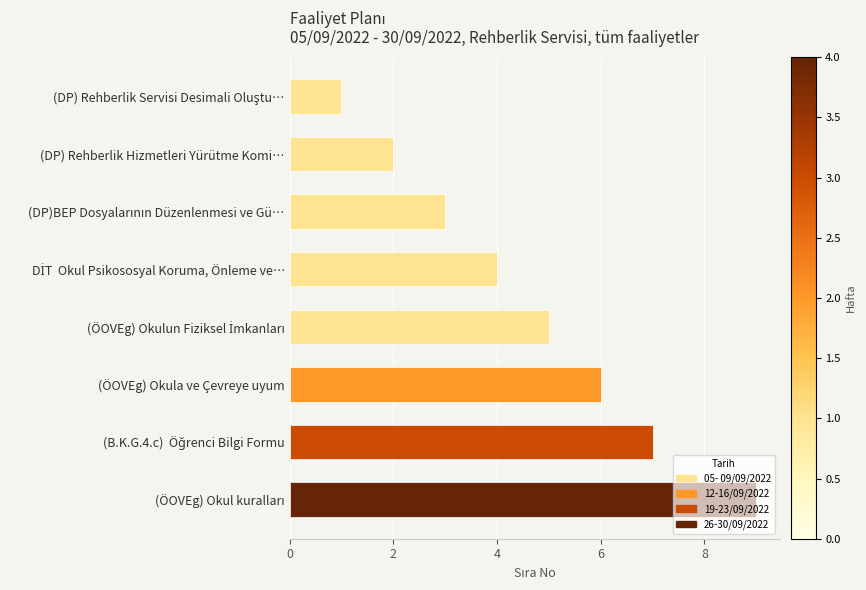

What position from the top is (DP) Rehberlik Hizmetleri Yürütme Komi…?

2